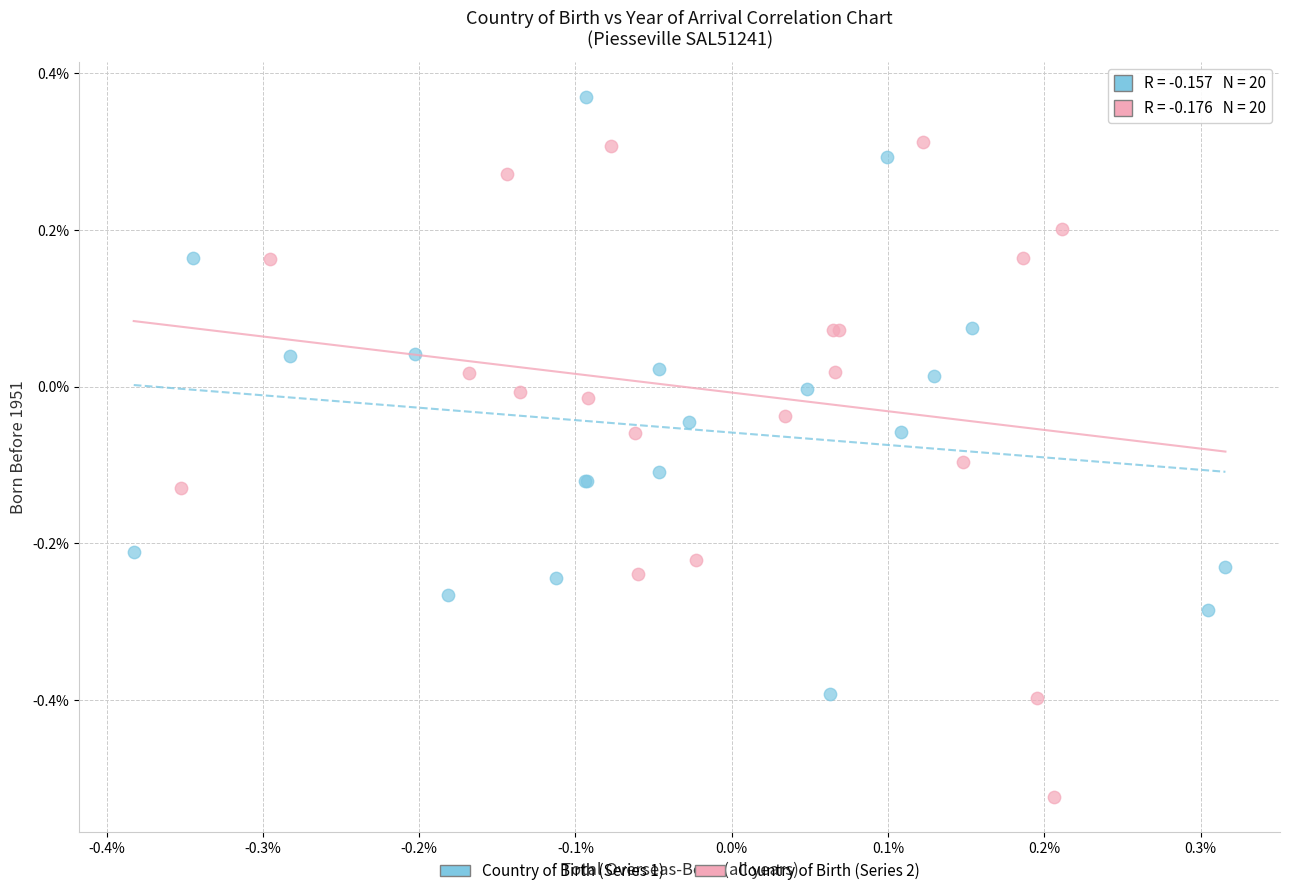

What are all the series names shown in the legend?

Country of Birth (Series 1), Country of Birth (Series 2)